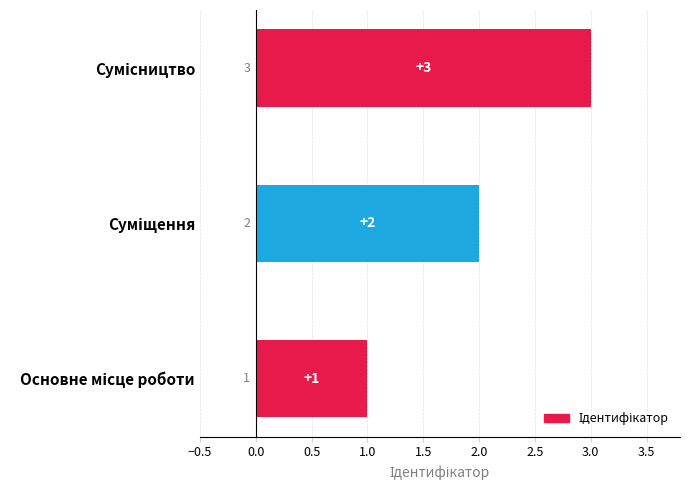

How many values are between 1 and 3?

3